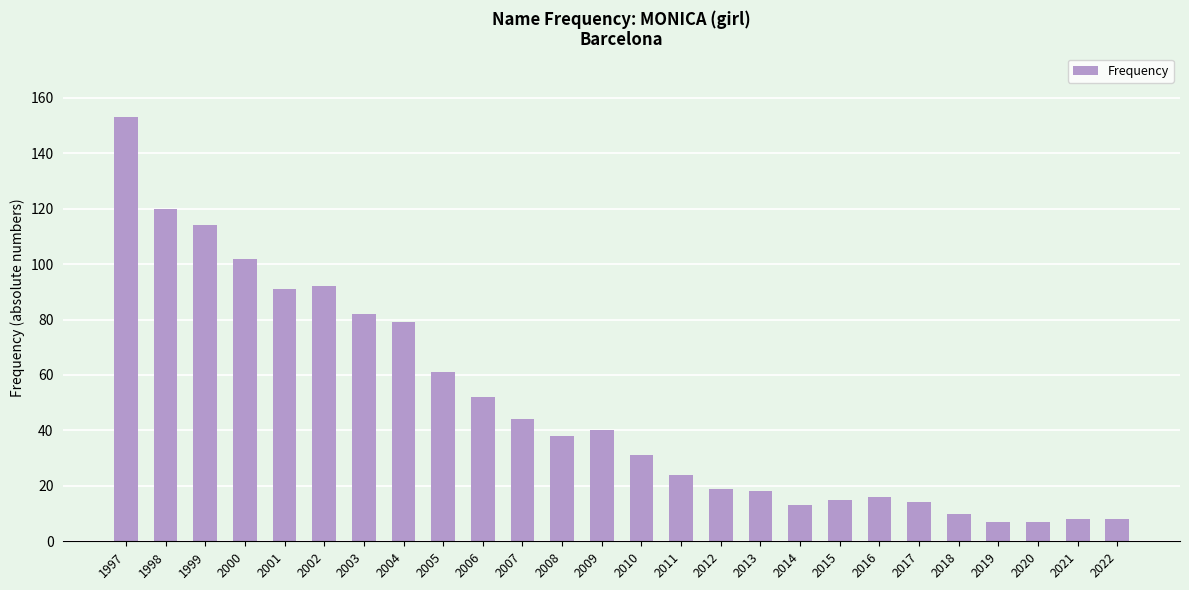

What is the minimum value shown in the chart?

7